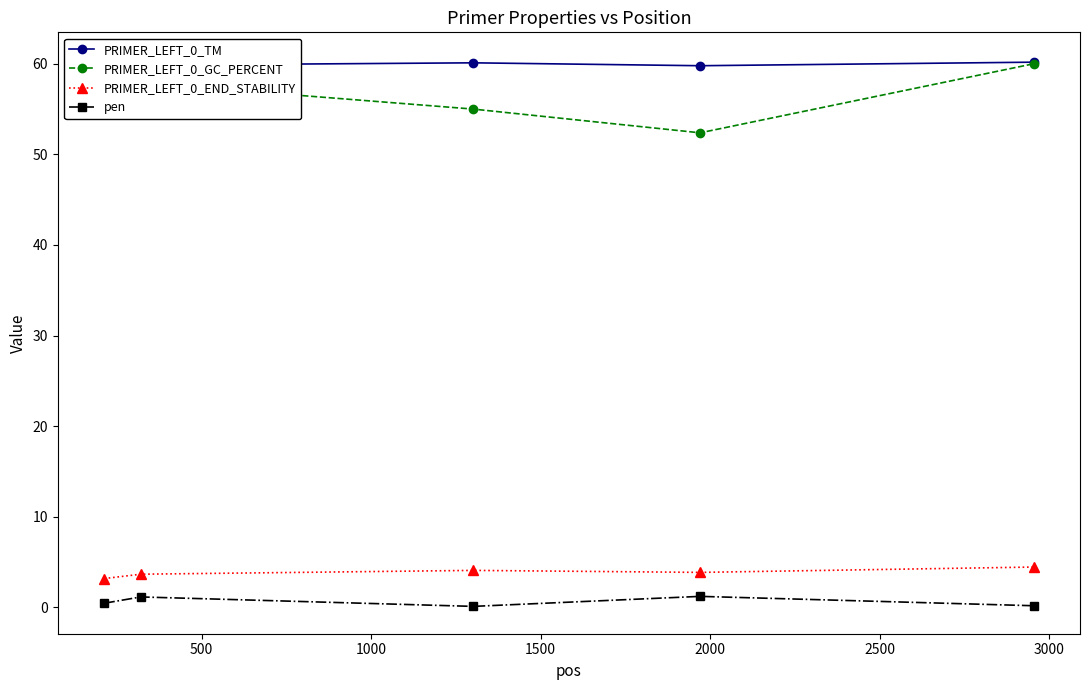

True or false: pen and PRIMER_LEFT_0_END_STABILITY cross at least once.

False